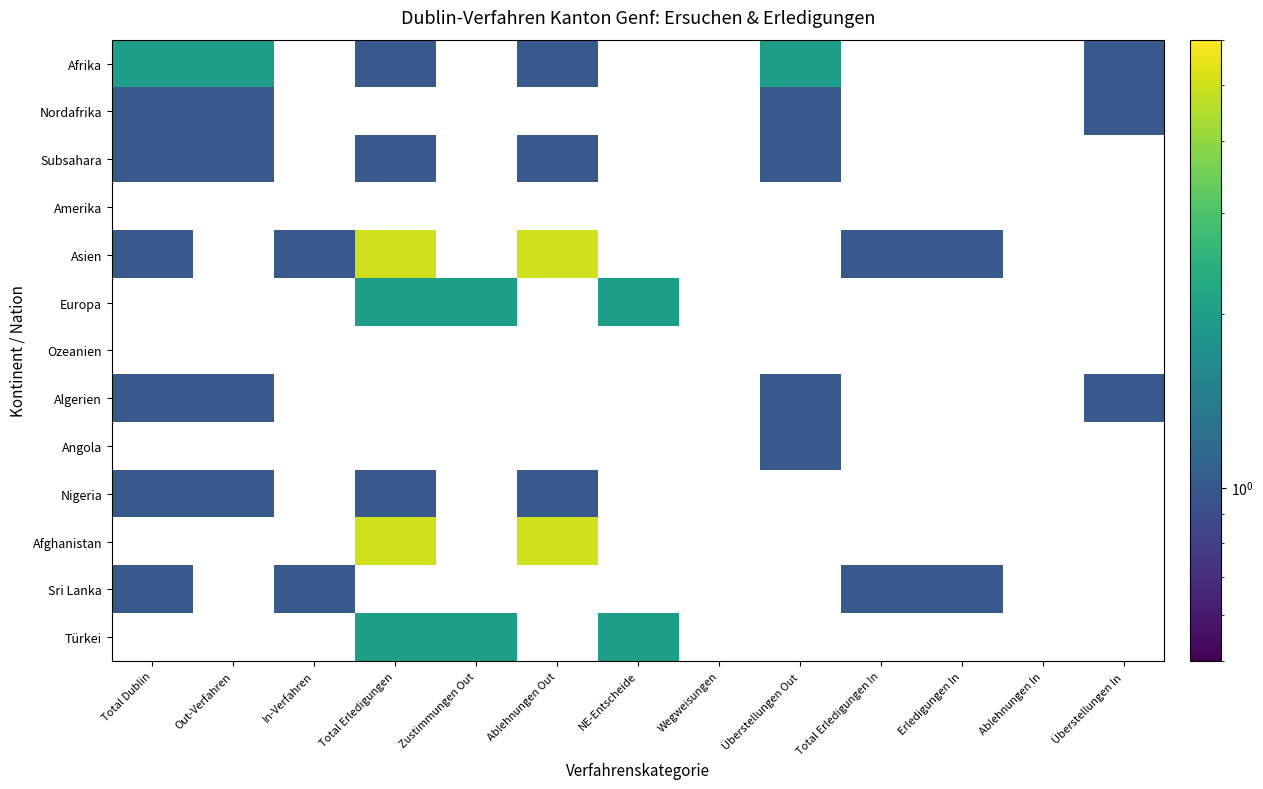

What is the lowest value of the Nordafrika series?

1.0